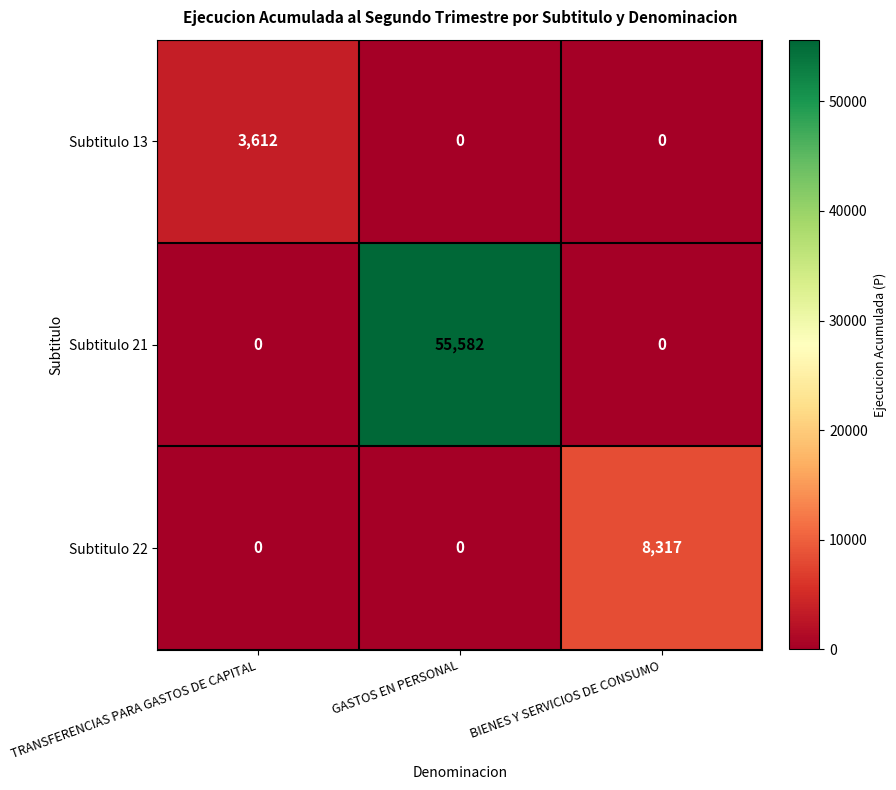

Which category has the highest value across all series?

GASTOS EN PERSONAL